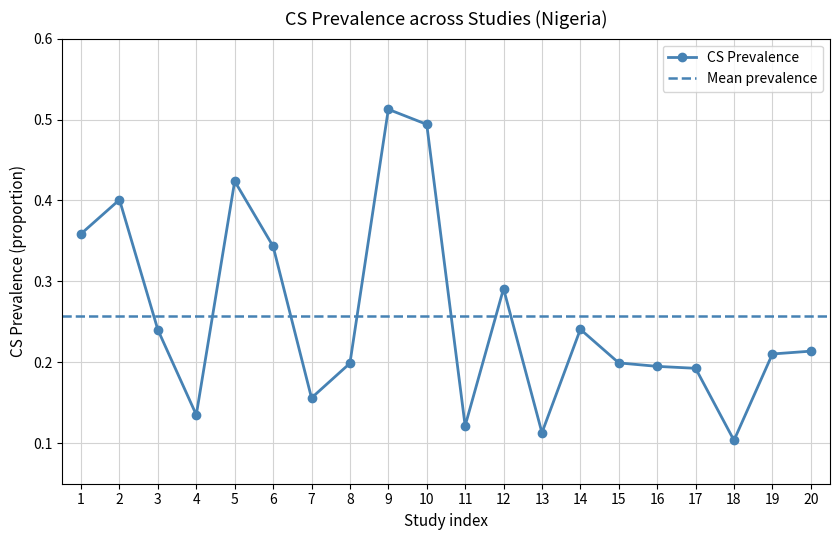

How many values are between 0 and 1?

20